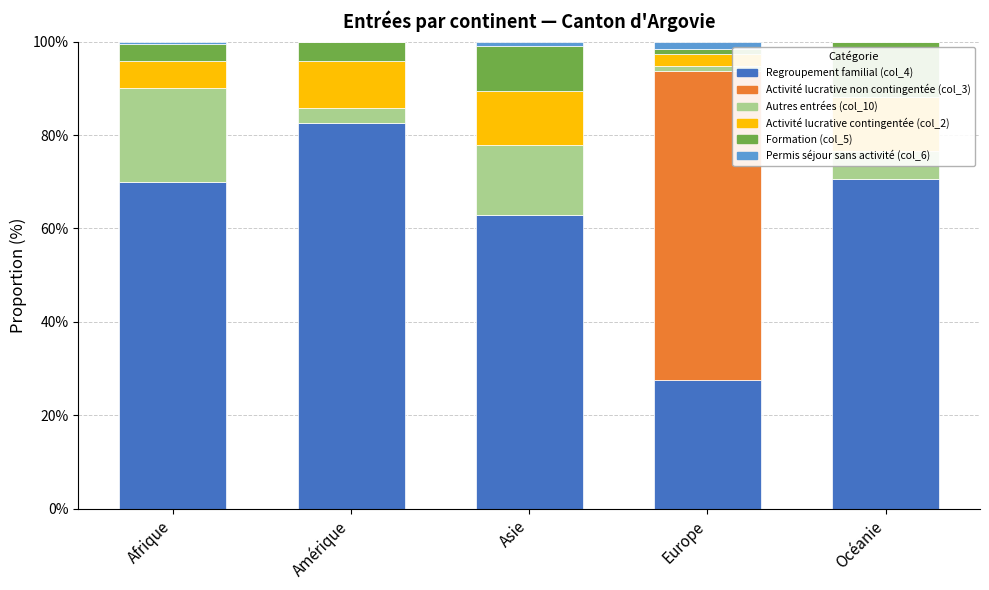

Reading left to right, what are all the values shown in this chart?

Regroupement familial (col_4): 0.7	0.8	0.6	0.3	0.7
Activité lucrative non contingentée (col_3): 0.0	0.0	0.0	0.7	0.0
Autres entrées (col_10): 0.2	0.0	0.1	0.0	0.1
Activité lucrative contingentée (col_2): 0.1	0.1	0.1	0.0	0.1
Formation (col_5): 0.0	0.0	0.1	0.0	0.1
Permis séjour sans activité (col_6): 0.0	0.0	0.0	0.0	0.0